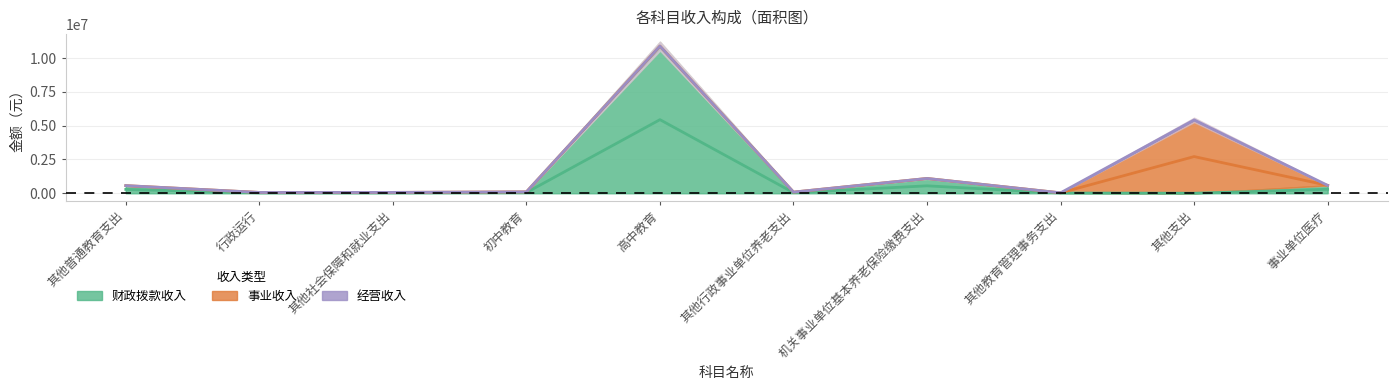

Reading left to right, transcribe all the data shown in this chart.

财政拨款收入: 其他普通教育支出=563742.6	行政运行=59244.0	其他社会保障和就业支出=61582.0	初中教育=100595.0	高中教育=10895099.6	其他行政事业单位养老支出=84400.0	机关事业单位基本养老保险缴费支出=1094787.0	其他教育管理事务支出=30000.0	其他支出=0.0	事业单位医疗=582239.0
事业收入: 其他普通教育支出=0.0	行政运行=0.0	其他社会保障和就业支出=0.0	初中教育=0.0	高中教育=0.0	其他行政事业单位养老支出=0.0	机关事业单位基本养老保险缴费支出=0.0	其他教育管理事务支出=0.0	其他支出=5427073.7	事业单位医疗=0.0
经营收入: 其他普通教育支出=0.0	行政运行=0.0	其他社会保障和就业支出=0.0	初中教育=0.0	高中教育=0.0	其他行政事业单位养老支出=0.0	机关事业单位基本养老保险缴费支出=0.0	其他教育管理事务支出=0.0	其他支出=0.0	事业单位医疗=0.0